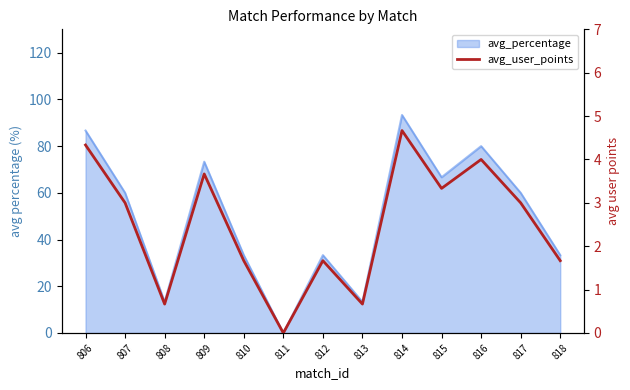

Which has a higher value, 816 or 814?

814